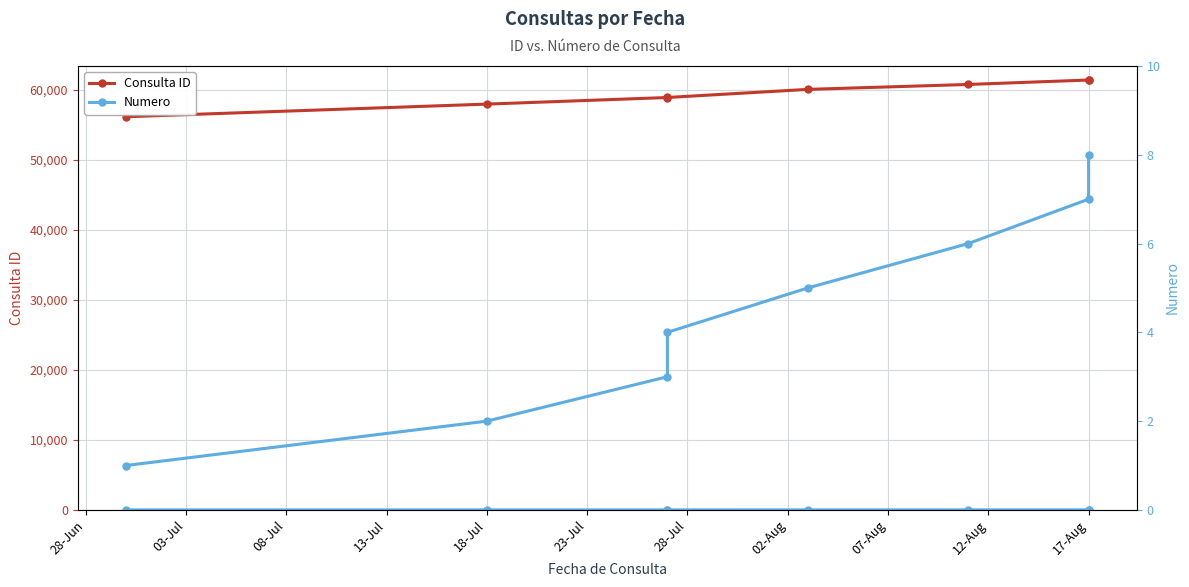

What is the difference between the Numero values at 08-Jul and 13-Jul?

1